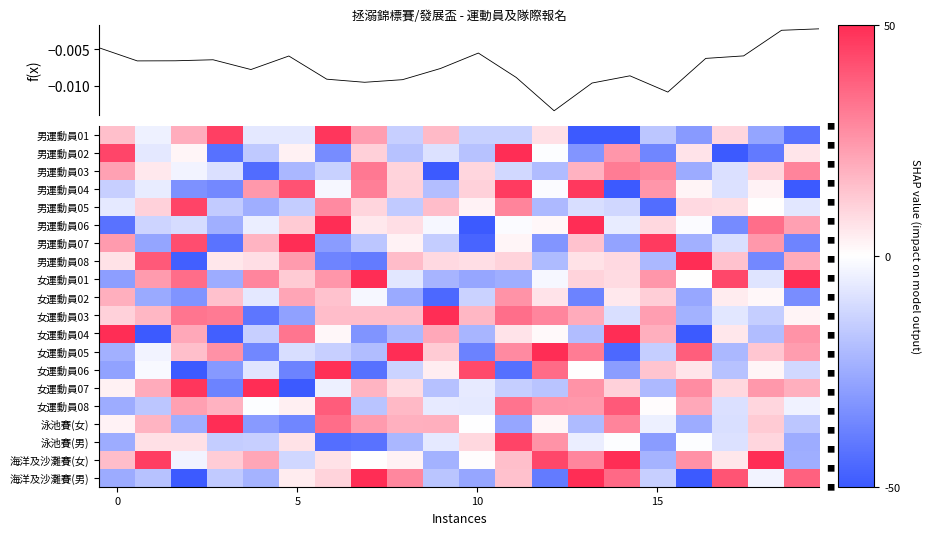

At how many categories does at least one series exceed 65?

6